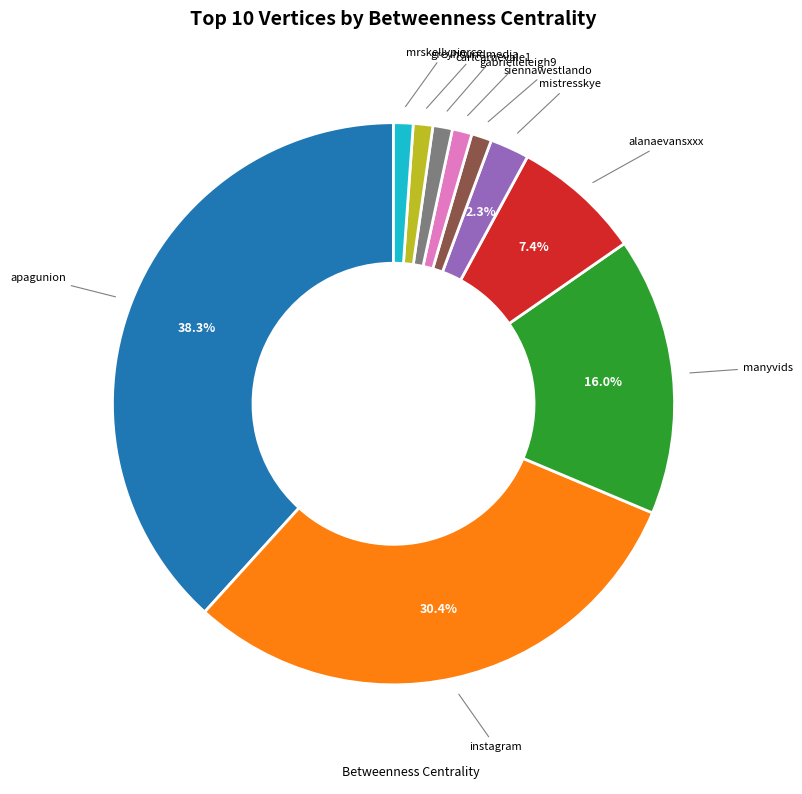

Does any single category account for the majority?

No